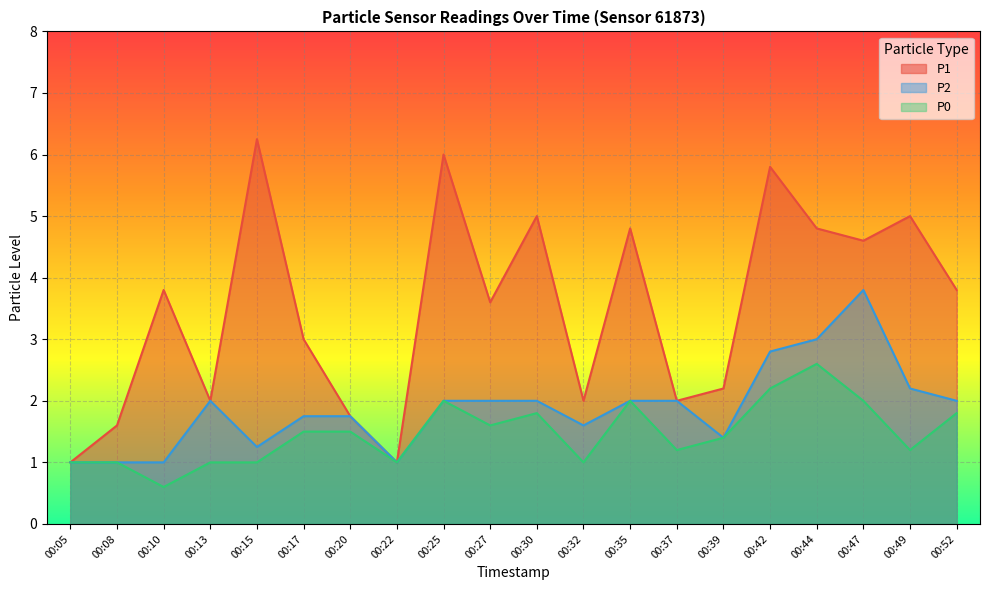

How many lines are shown in the chart?

3